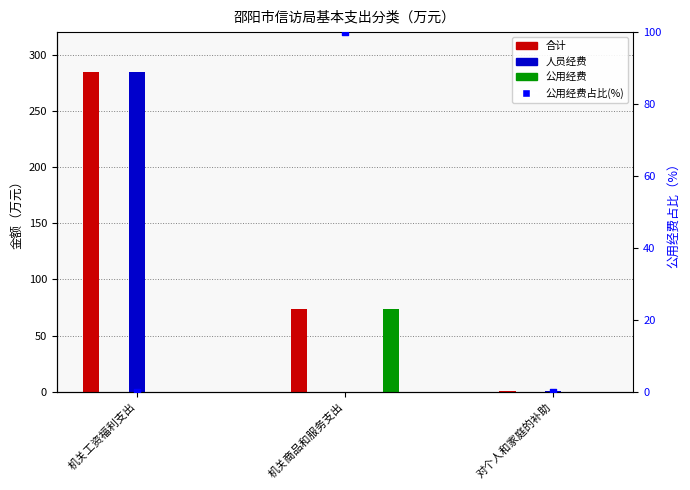

At which category is the sum across all series the highest?

机关工资福利支出